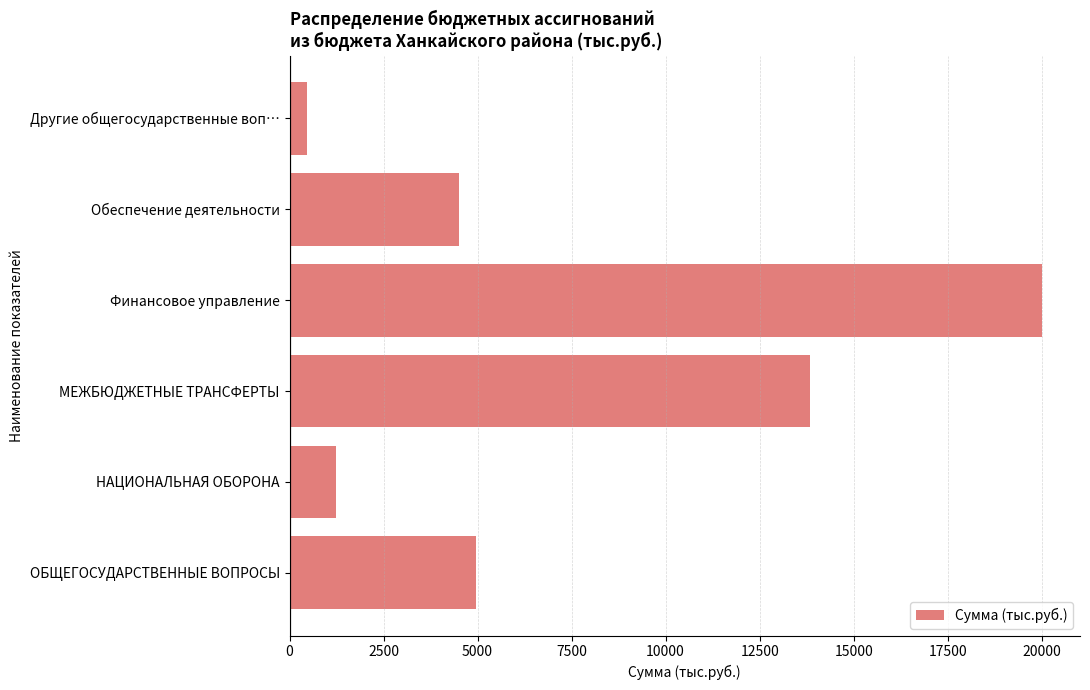

Are the bars horizontal?

Yes